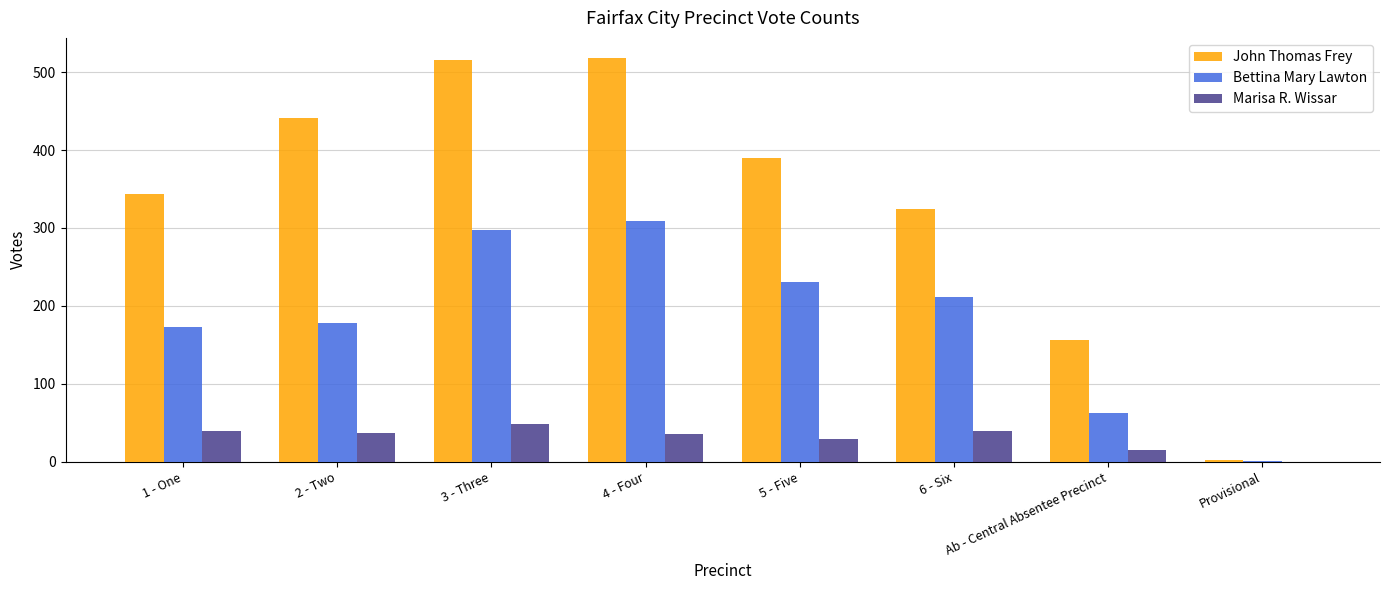

What is the sum of the John Thomas Frey values at 3 - Three and Ab - Central Absentee Precinct?

671